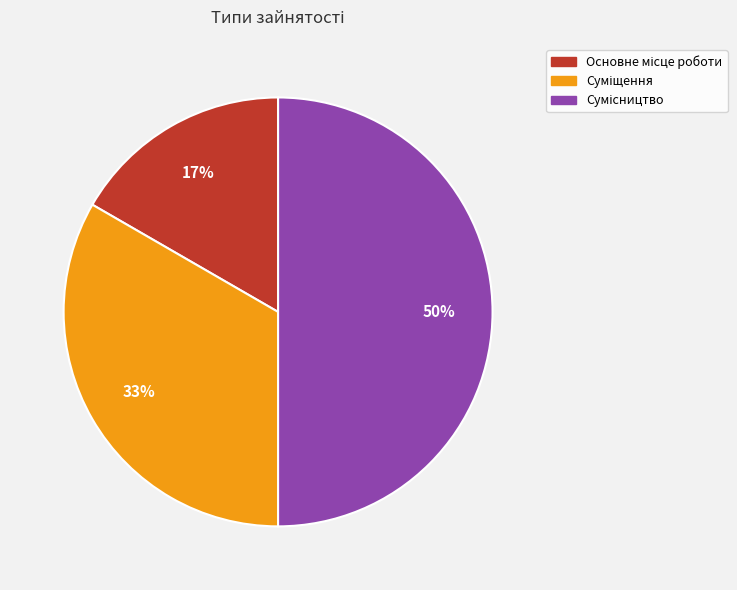

To the nearest percent, what is the difference between the largest and smallest slice percentages?

33%